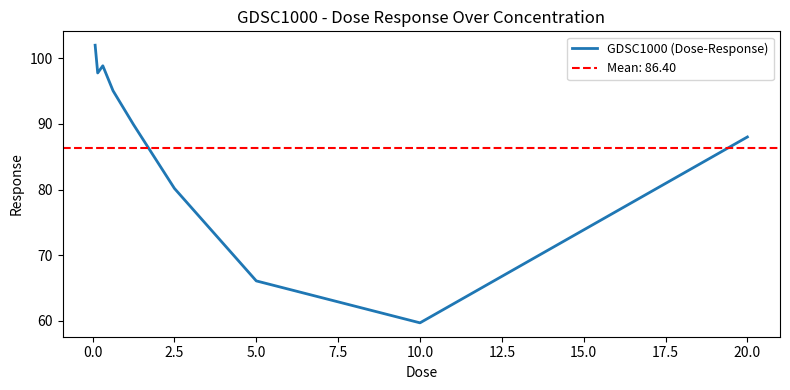

True or false: GDSC1000 (Dose-Response) has a value of 59.7 at 10.0.

True